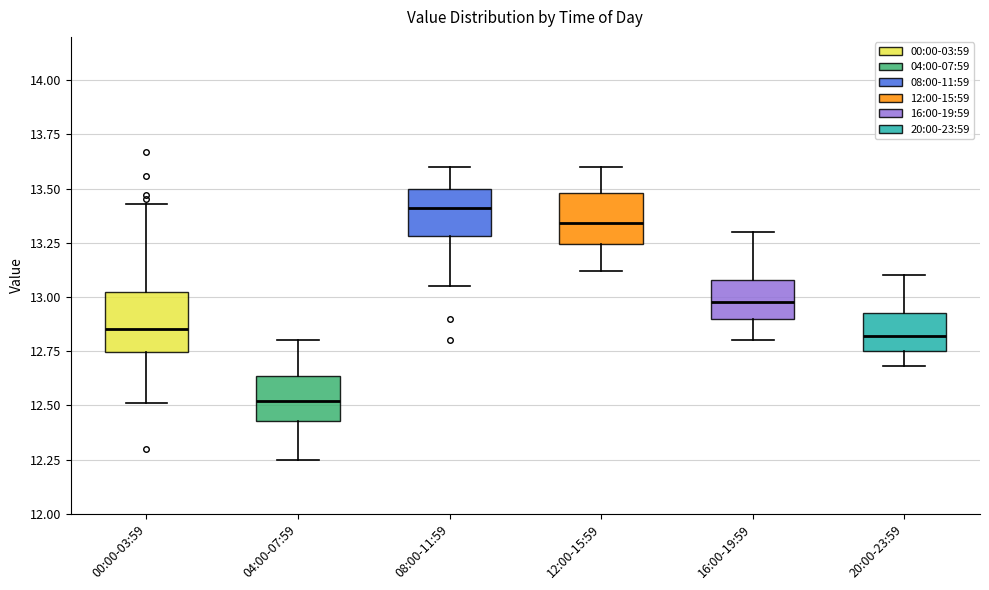

Reading left to right, transcribe this box plot: for each box, give where its median line is, the range the box spans, and where its two whiskers end, as read against the y-axis. The values are not printed on the chart, so give them approximately, as read against the axis.

00:00-03:59: median 12.85, box 12.75 to 13.05, whiskers 12.50 to 13.45
04:00-07:59: median 12.50, box 12.45 to 12.65, whiskers 12.25 to 12.80
08:00-11:59: median 13.40, box 13.30 to 13.50, whiskers 13.05 to 13.60
12:00-15:59: median 13.35, box 13.25 to 13.50, whiskers 13.10 to 13.60
16:00-19:59: median 13.00, box 12.90 to 13.10, whiskers 12.80 to 13.30
20:00-23:59: median 12.80, box 12.75 to 12.95, whiskers 12.70 to 13.10